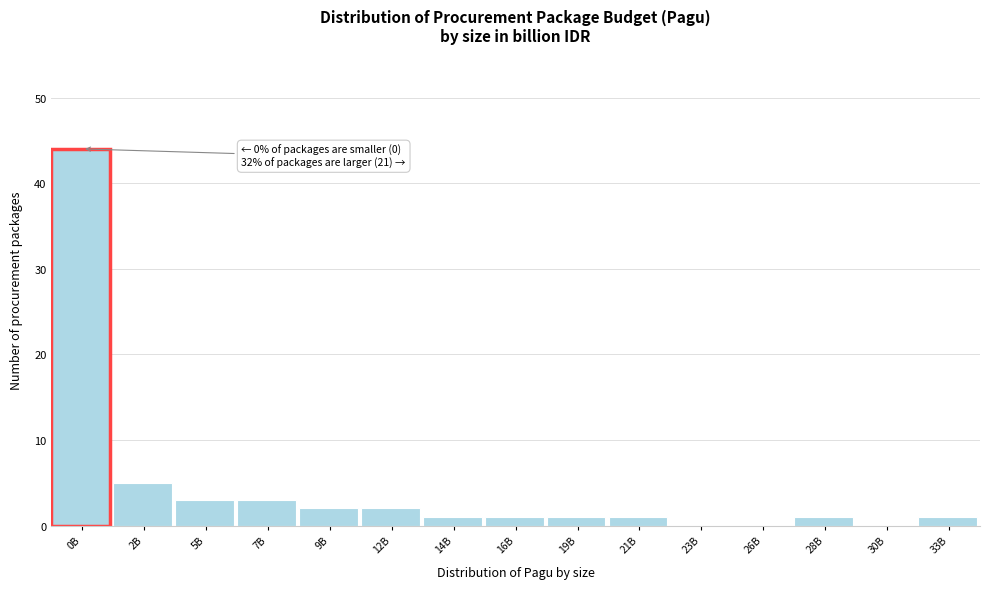

Reading left to right, what are all the values shown in this chart?

0B=44	2B=5	5B=3	7B=3	9B=2	12B=2	14B=1	16B=1	19B=1	21B=1	23B=0	26B=0	28B=1	30B=0	33B=1